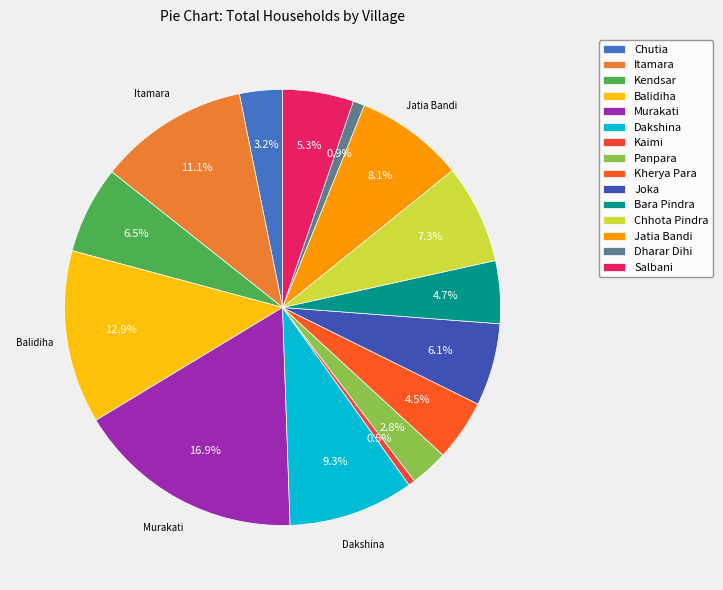

To the nearest percent, what is the combined percentage of Joka and Chutia?

9%